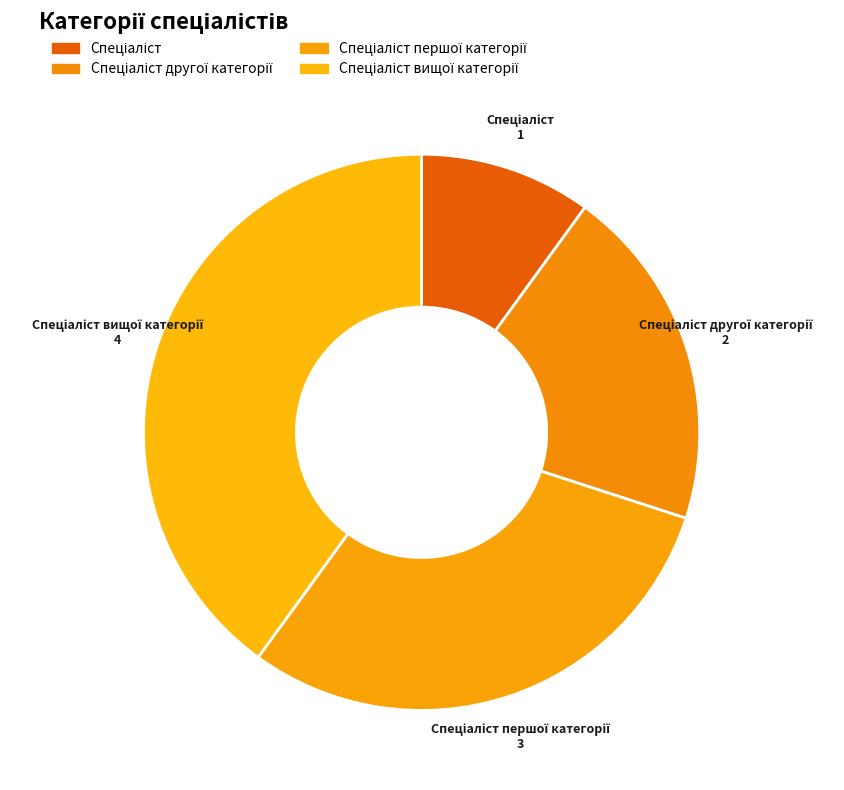

Is there any slice that represents more than half of the pie?

No